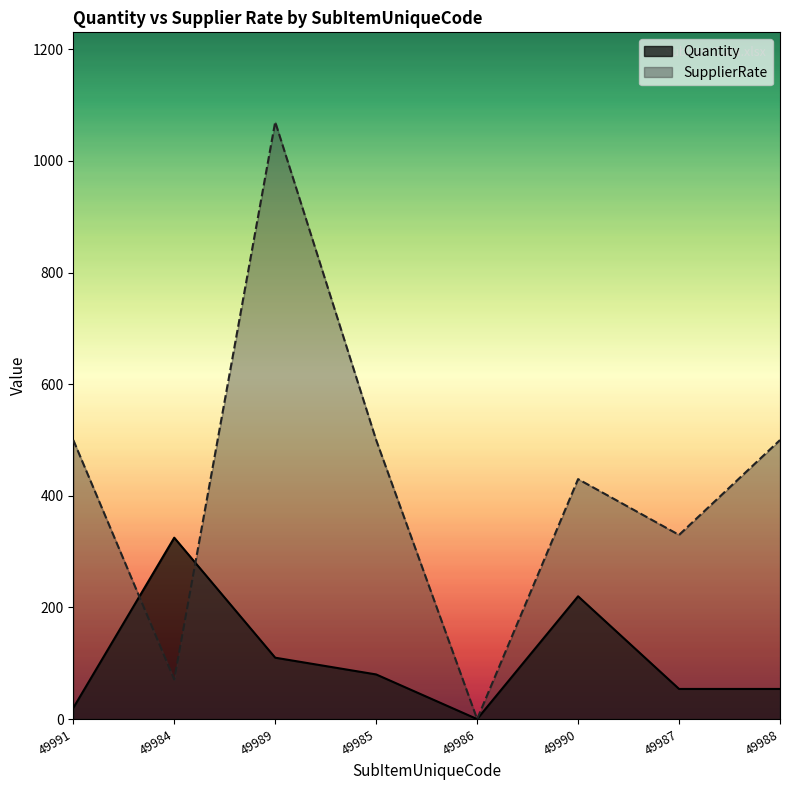

In Quantity, how many points are lower than both neighbors (excluding endpoints)?

1